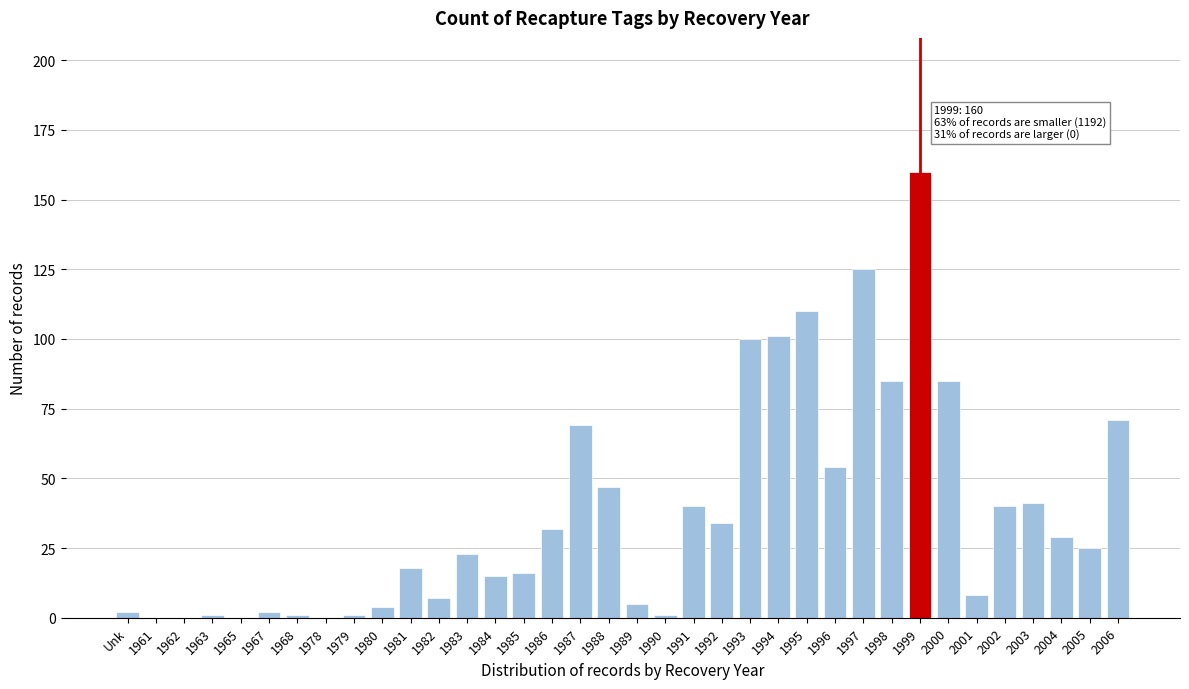

What is the maximum value shown in the chart?

160